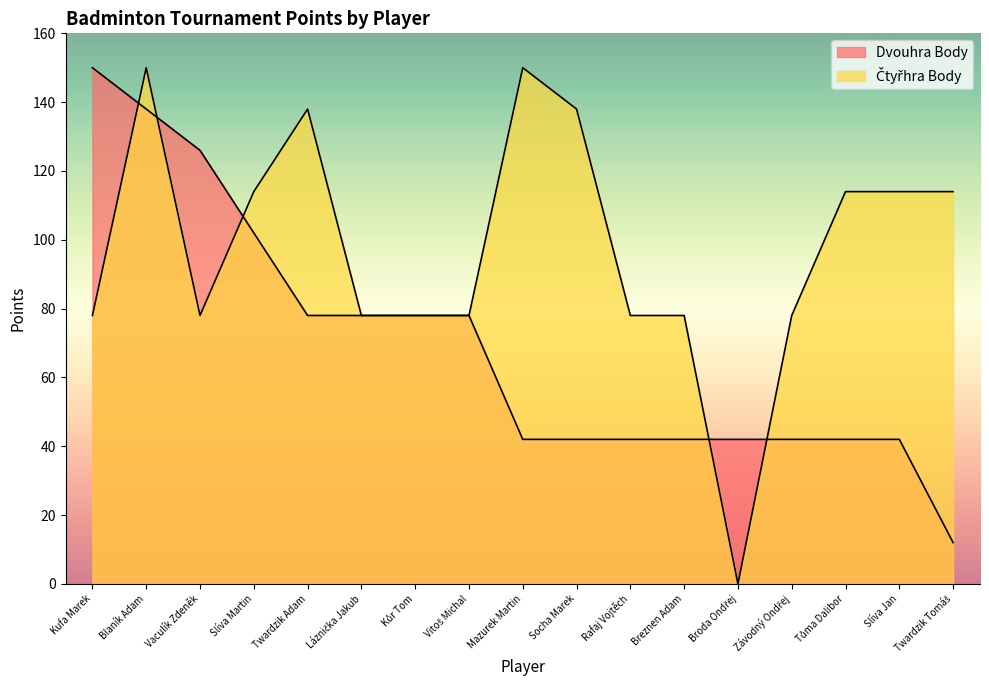

Which category has the lowest value in the Dvouhra Body series?

Twardzik Tomáš